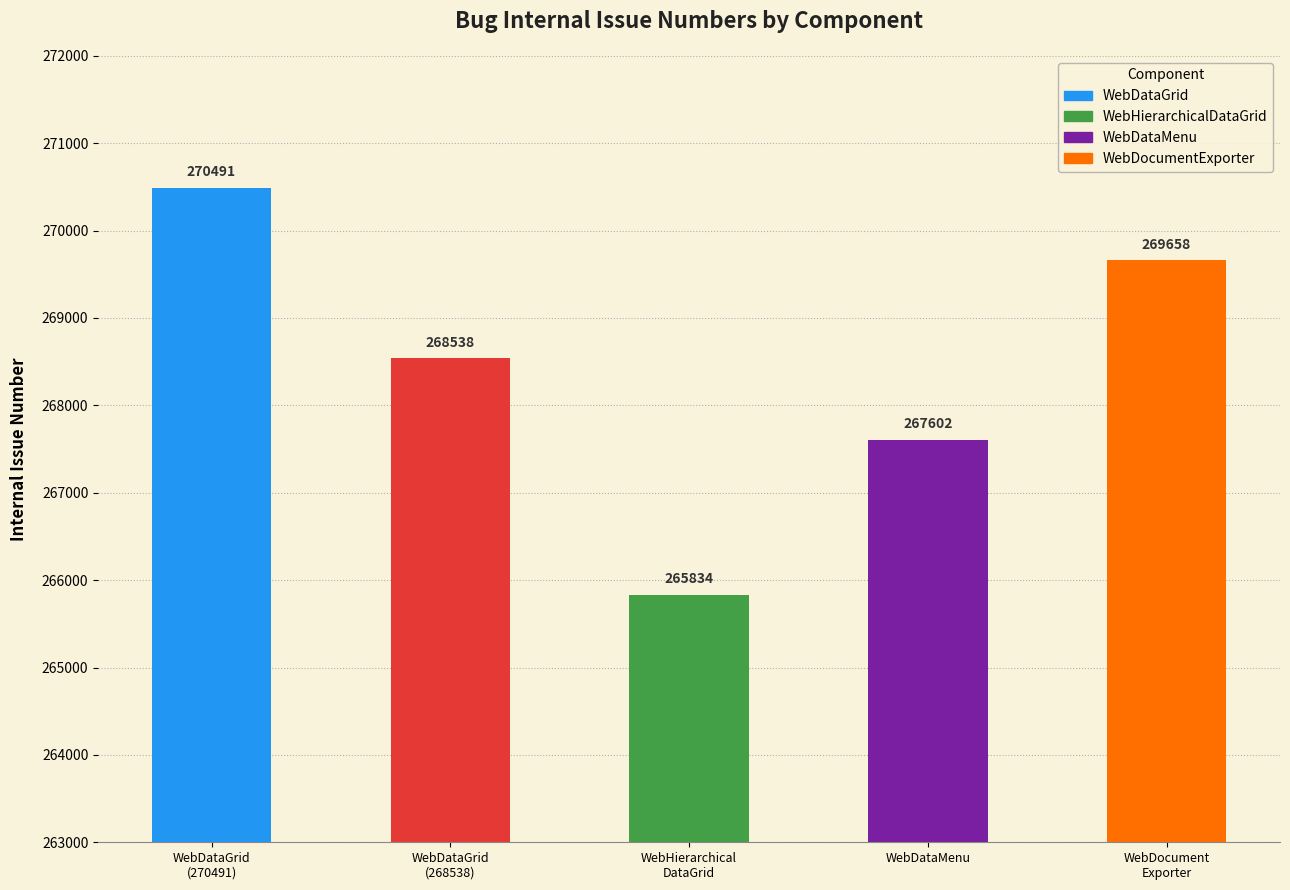

Reading right to left, list all the values displayed in this chart.

WebDocument
Exporter=269658	WebDataMenu=267602	WebHierarchical
DataGrid=265834	WebDataGrid
(268538)=268538	WebDataGrid
(270491)=270491